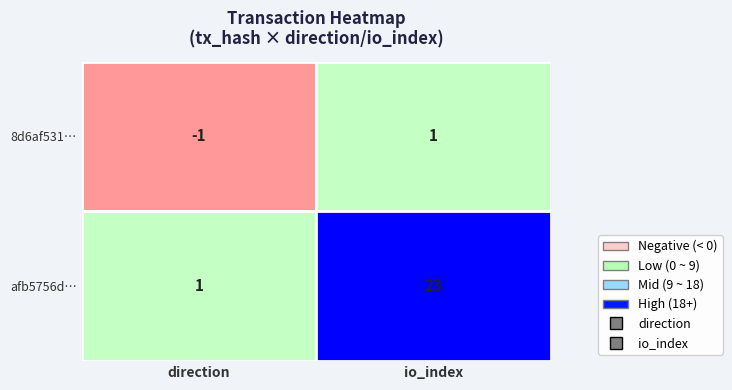

Reading left to right, what are all the values shown in this chart?

tx_hash_8d6a: -1	1
tx_hash_afb5: 1	23